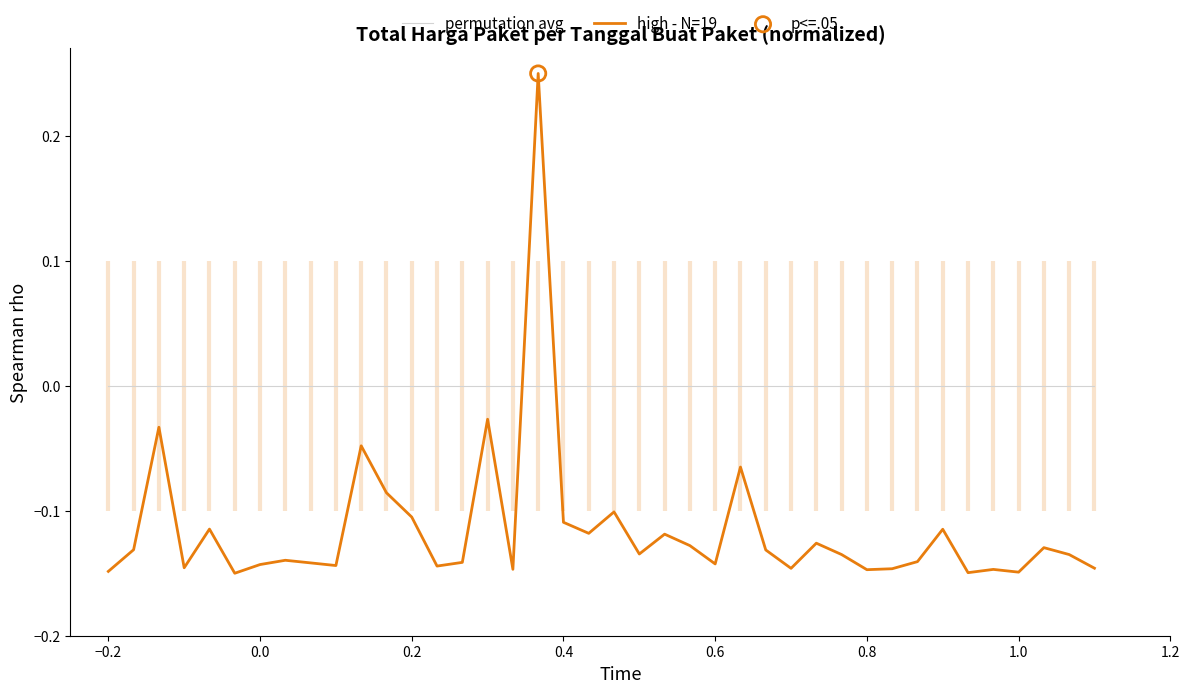

Which series reaches the minimum Y coordinate?

high - N=19